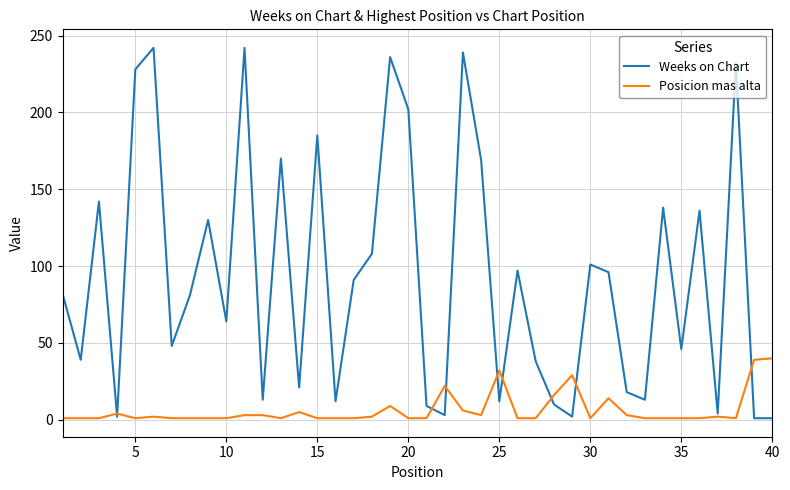

Which series has the largest total across all categories?

Weeks on Chart